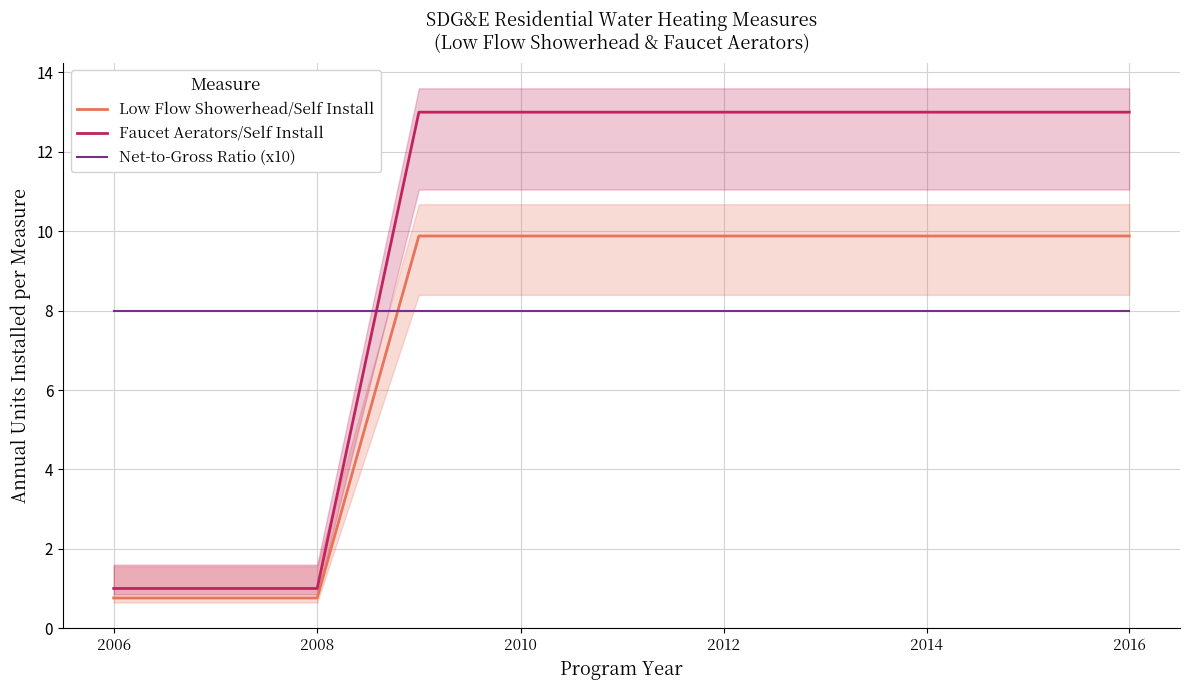

What is the minimum value for Net-to-Gross Ratio (x10)?

8.0